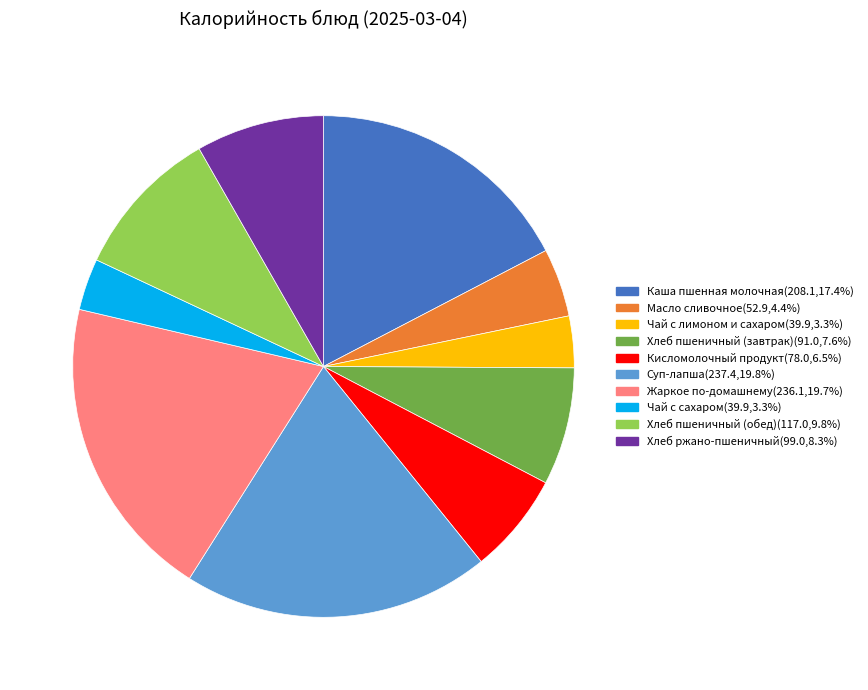

Is it true that Чай с лимоном и сахаром is 3% of the pie?

True